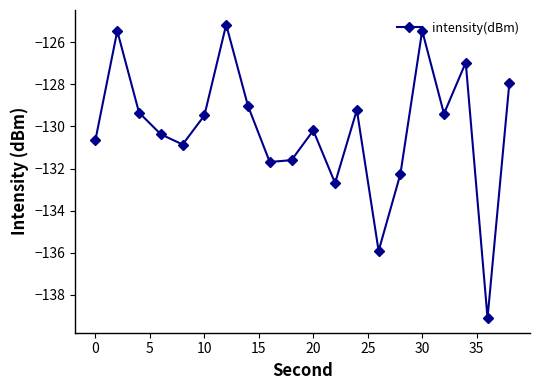

What is the difference between the maximum and minimum values?

13.9